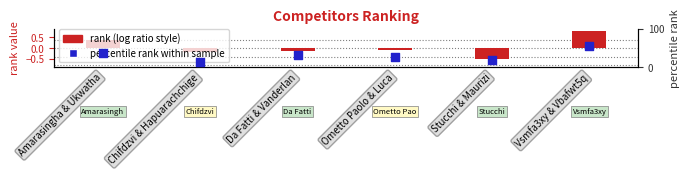

At which category is the sum across all series the highest?

Vsmfa3xy & Vbafwt5q